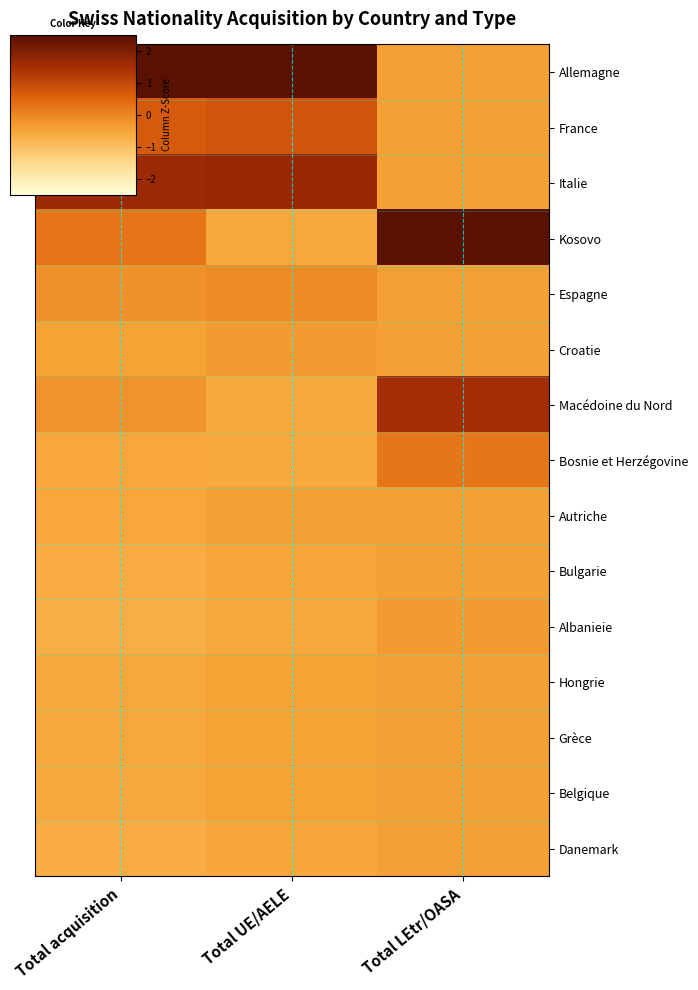

Reading right to left, transcribe all the data shown in this chart.

Allemagne: Total LEtr/OASA=-0.4	Total UE/AELE=3.0	Total acquisition=3.0
France: Total LEtr/OASA=-0.4	Total UE/AELE=0.8	Total acquisition=0.7
Italie: Total LEtr/OASA=-0.4	Total UE/AELE=1.7	Total acquisition=1.6
Kosovo: Total LEtr/OASA=3.3	Total UE/AELE=-0.6	Total acquisition=0.3
Espagne: Total LEtr/OASA=-0.4	Total UE/AELE=-0.1	Total acquisition=-0.2
Croatie: Total LEtr/OASA=-0.4	Total UE/AELE=-0.3	Total acquisition=-0.5
Macédoine du Nord: Total LEtr/OASA=1.5	Total UE/AELE=-0.6	Total acquisition=-0.2
Bosnie et Herzégovine: Total LEtr/OASA=0.2	Total UE/AELE=-0.6	Total acquisition=-0.5
Autriche: Total LEtr/OASA=-0.4	Total UE/AELE=-0.4	Total acquisition=-0.5
Bulgarie: Total LEtr/OASA=-0.4	Total UE/AELE=-0.5	Total acquisition=-0.6
Albanieie: Total LEtr/OASA=-0.3	Total UE/AELE=-0.6	Total acquisition=-0.7
Hongrie: Total LEtr/OASA=-0.4	Total UE/AELE=-0.4	Total acquisition=-0.6
Grèce: Total LEtr/OASA=-0.4	Total UE/AELE=-0.4	Total acquisition=-0.6
Belgique: Total LEtr/OASA=-0.4	Total UE/AELE=-0.4	Total acquisition=-0.6
Danemark: Total LEtr/OASA=-0.4	Total UE/AELE=-0.5	Total acquisition=-0.6